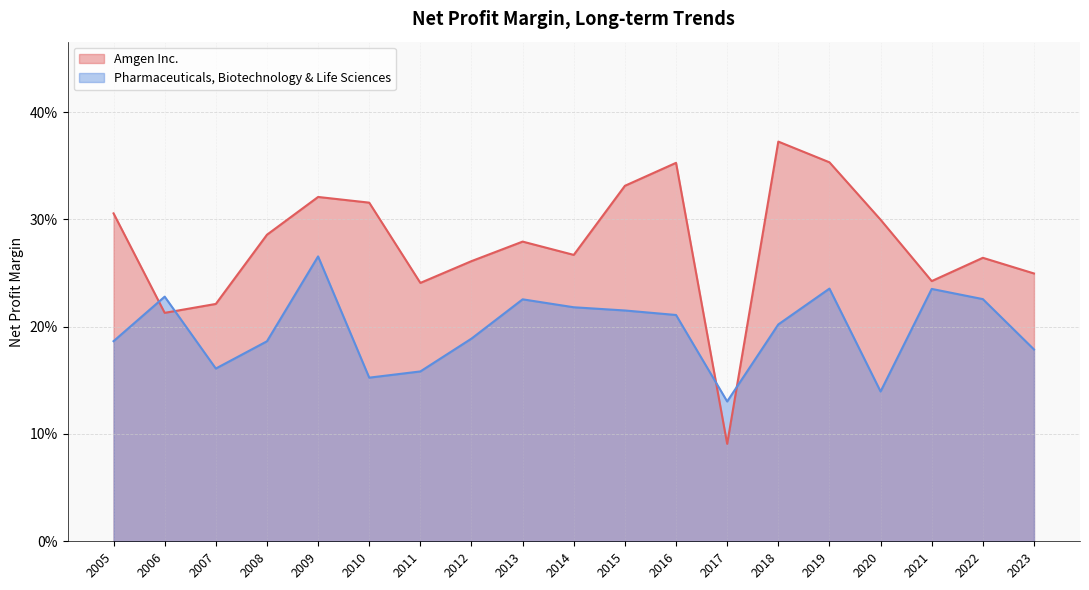

What is the minimum value shown in the chart?

0.1